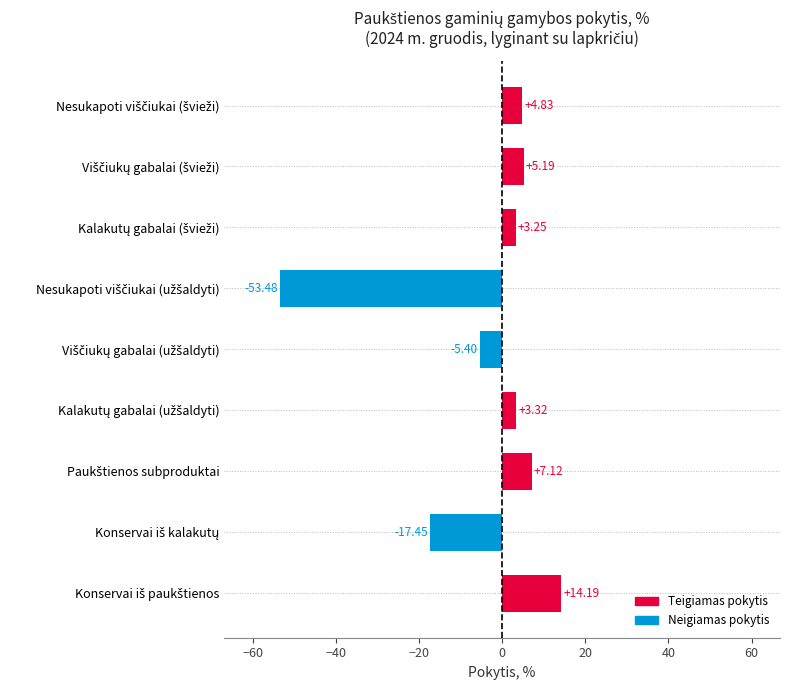

What is the average value?

-4.3